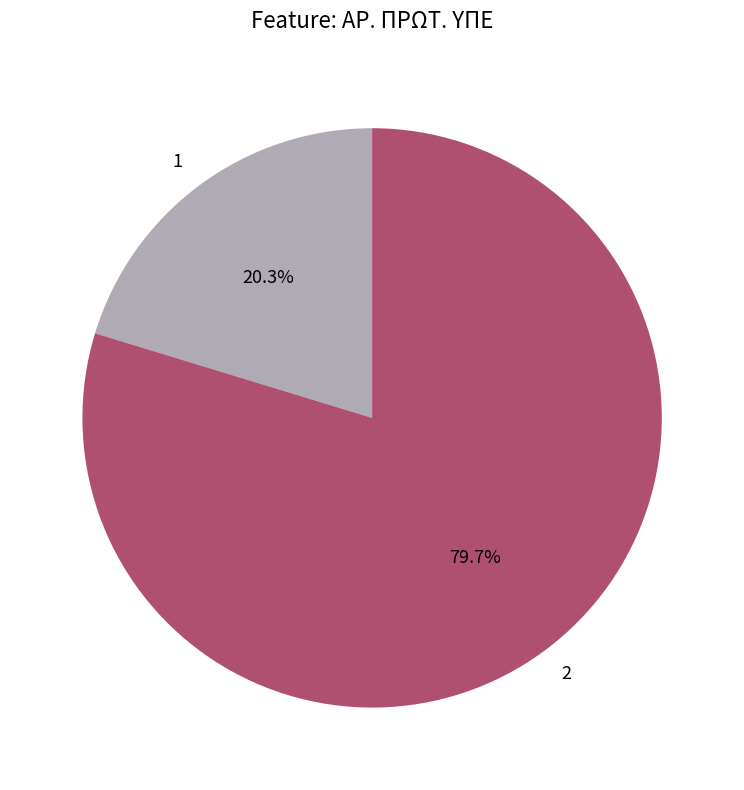

Is it true that 1 is 20% of the pie?

True